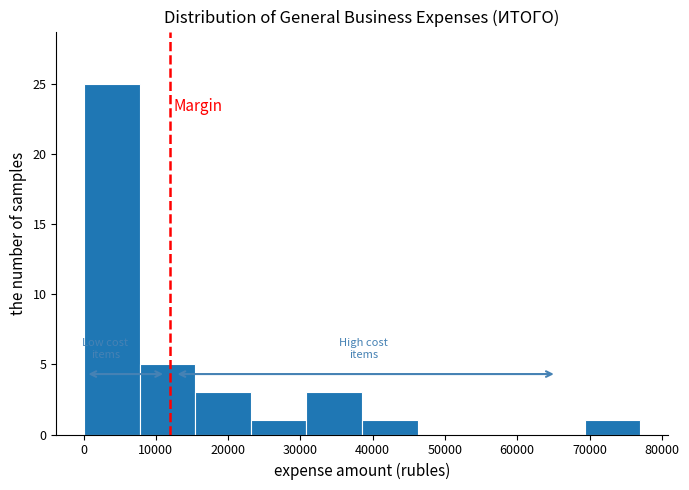

How tall is the bar that spans 0 to 8000 on the x-axis? Neither the bar edges nor the heights are printed on the chart, so give them approximately, as read against the axes.

25